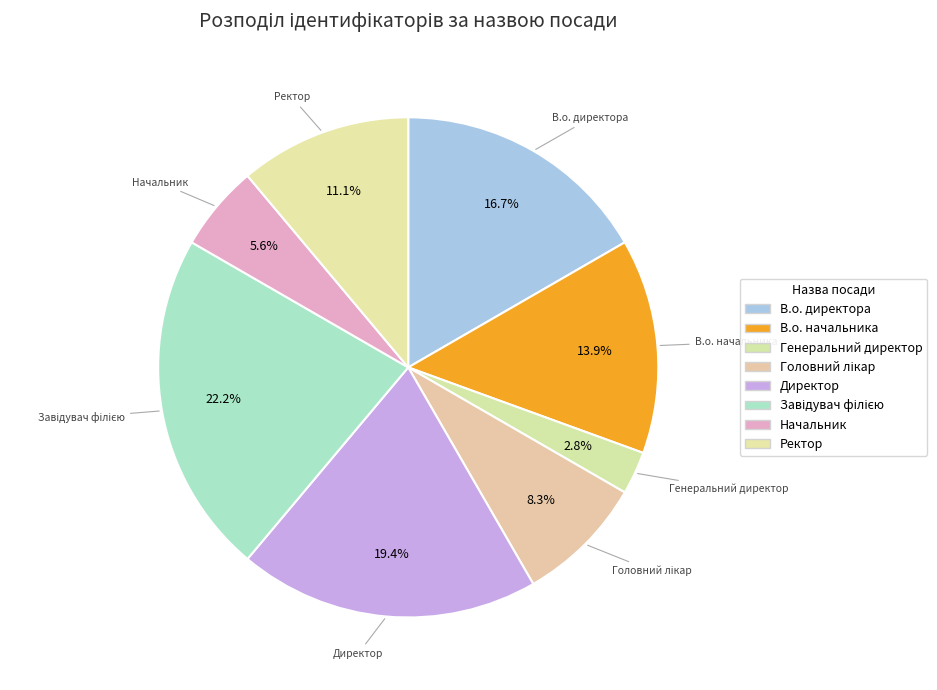

Count the number of slices in the pie.

8